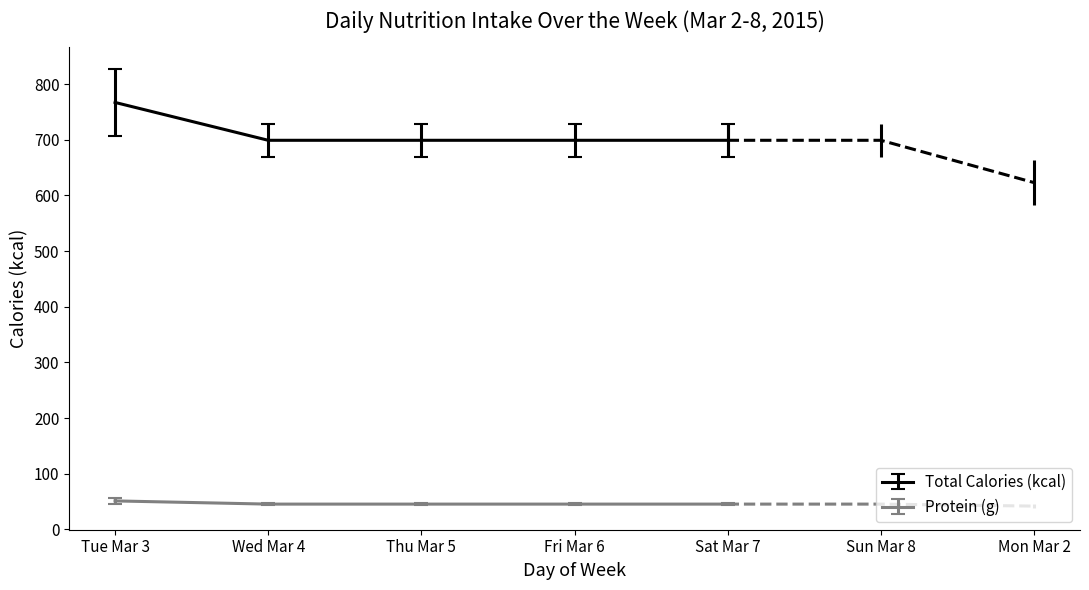

What is the minimum value for Protein (g)?

45.6